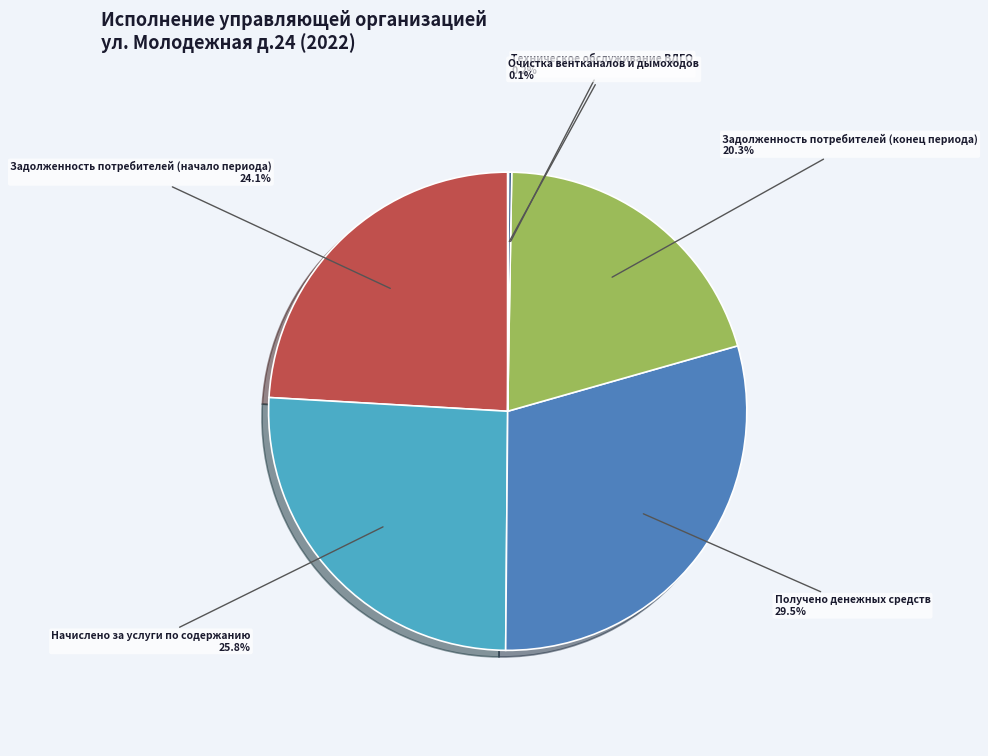

To the nearest percent, what portion does Начислено за услуги по содержанию represent?

26%